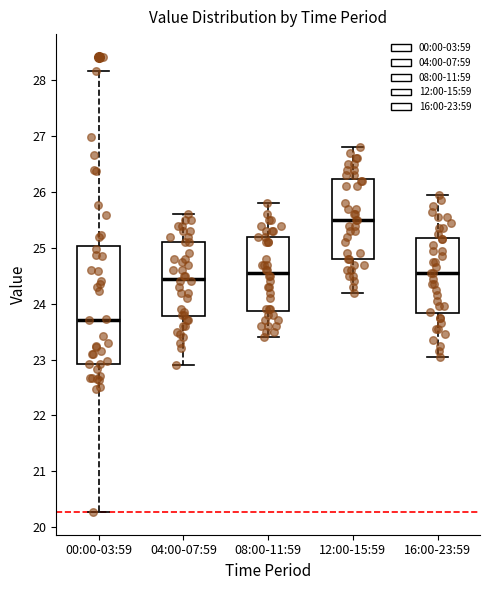

Reading left to right, transcribe this box plot: for each box, give where its median line is, the range the box spans, and where its two whiskers end, as read against the y-axis. The values are not printed on the chart, so give them approximately, as read against the axis.

00:00-03:59: median 23.7, box 22.9 to 25.0, whiskers 20.3 to 28.2
04:00-07:59: median 24.5, box 23.8 to 25.1, whiskers 22.9 to 25.6
08:00-11:59: median 24.6, box 23.9 to 25.2, whiskers 23.4 to 25.8
12:00-15:59: median 25.5, box 24.8 to 26.2, whiskers 24.2 to 26.8
16:00-23:59: median 24.6, box 23.8 to 25.2, whiskers 23.1 to 26.0